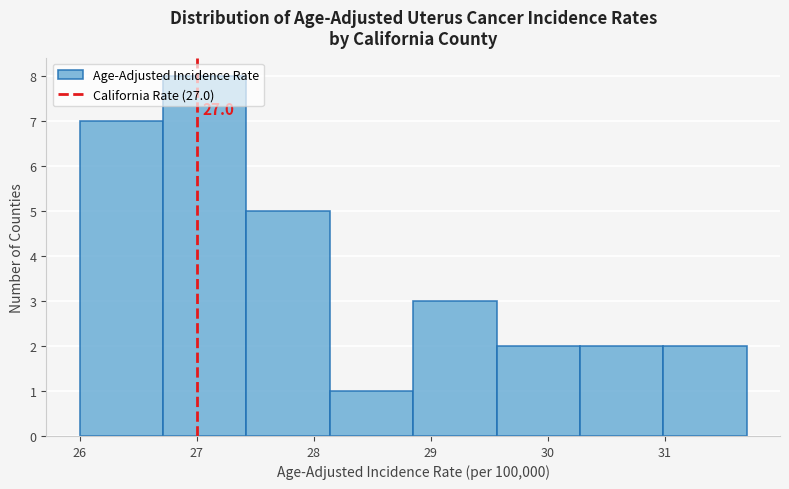

Over which range of the x-axis is the bar tallest?

26.7 to 27.4